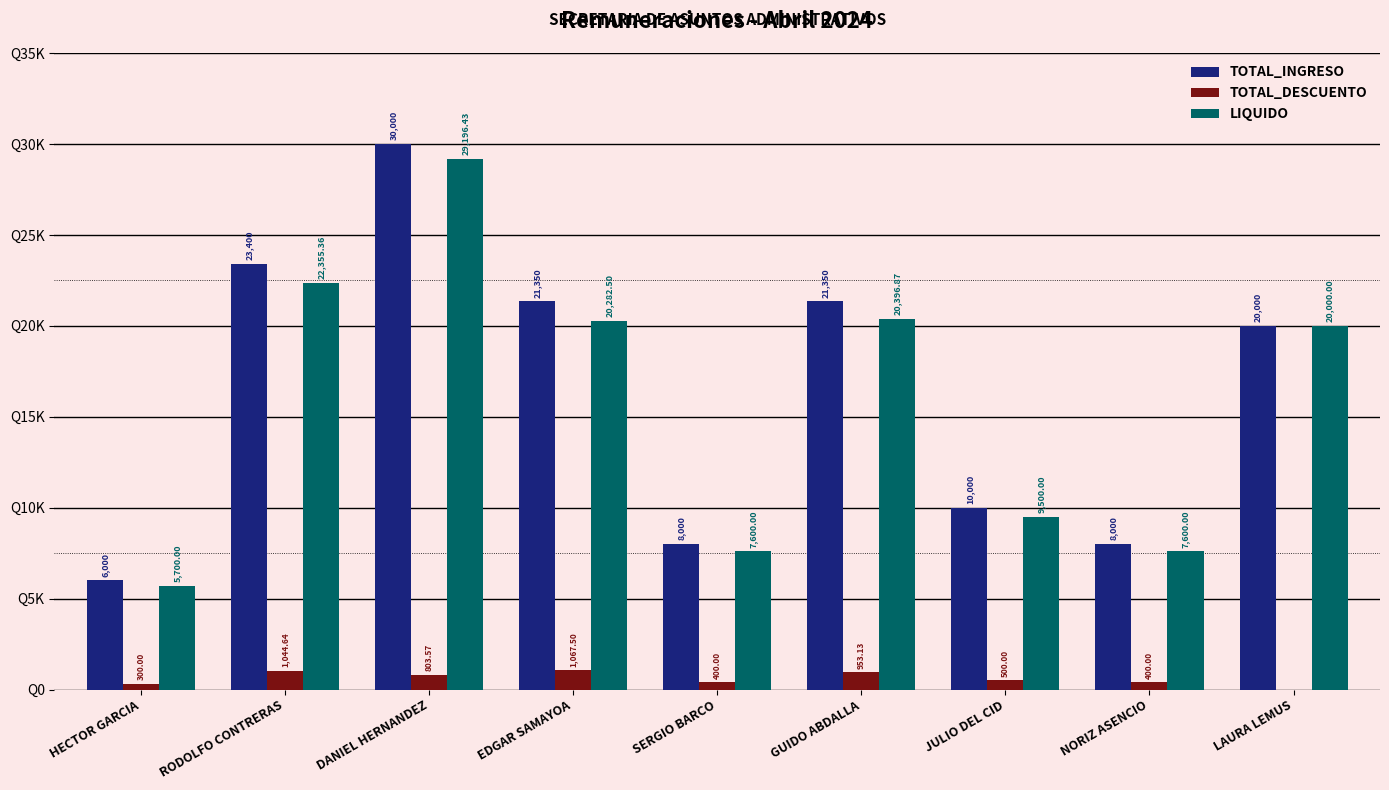

Reading left to right, extract all data points from this chart.

TOTAL_INGRESO: HECTOR GARCIA=6000.0	RODOLFO CONTRERAS=23400.0	DANIEL HERNANDEZ=30000.0	EDGAR SAMAYOA=21350.0	SERGIO BARCO=8000.0	GUIDO ABDALLA=21350.0	JULIO DEL CID=10000.0	NORIZ ASENCIO=8000.0	LAURA LEMUS=20000.0
TOTAL_DESCUENTO: HECTOR GARCIA=300.0	RODOLFO CONTRERAS=1044.6	DANIEL HERNANDEZ=803.6	EDGAR SAMAYOA=1067.5	SERGIO BARCO=400.0	GUIDO ABDALLA=953.1	JULIO DEL CID=500.0	NORIZ ASENCIO=400.0	LAURA LEMUS=0.0
LIQUIDO: HECTOR GARCIA=5700.0	RODOLFO CONTRERAS=22355.4	DANIEL HERNANDEZ=29196.4	EDGAR SAMAYOA=20282.5	SERGIO BARCO=7600.0	GUIDO ABDALLA=20396.9	JULIO DEL CID=9500.0	NORIZ ASENCIO=7600.0	LAURA LEMUS=20000.0